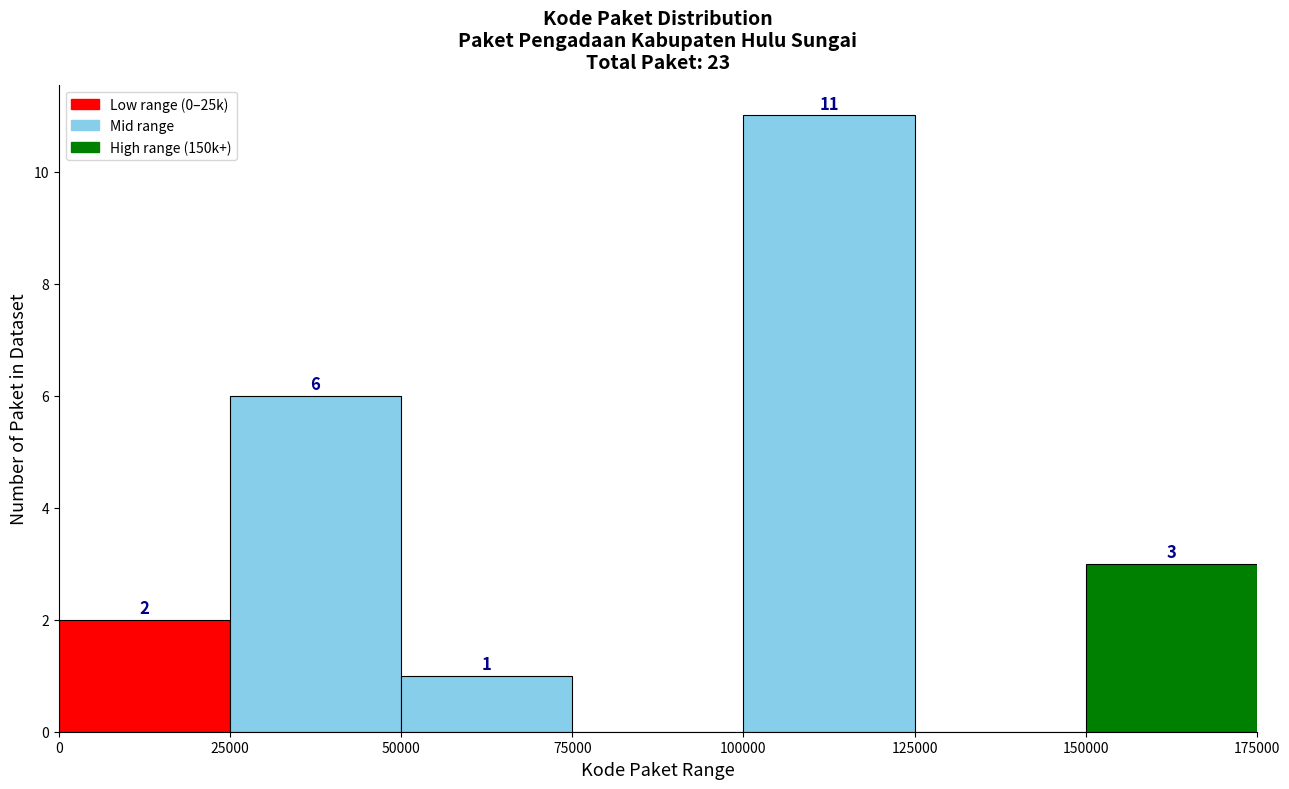

Which range on the x-axis has the tallest bar?

100000 to 125000